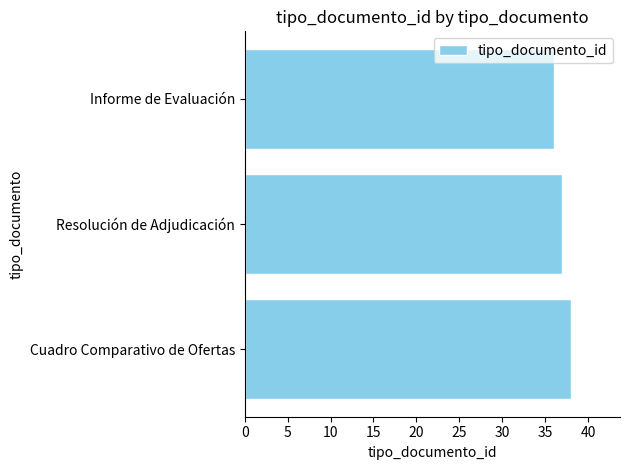

Reading top to bottom, transcribe all the data shown in this chart.

Informe de Evaluación=36	Resolución de Adjudicación=37	Cuadro Comparativo de Ofertas=38